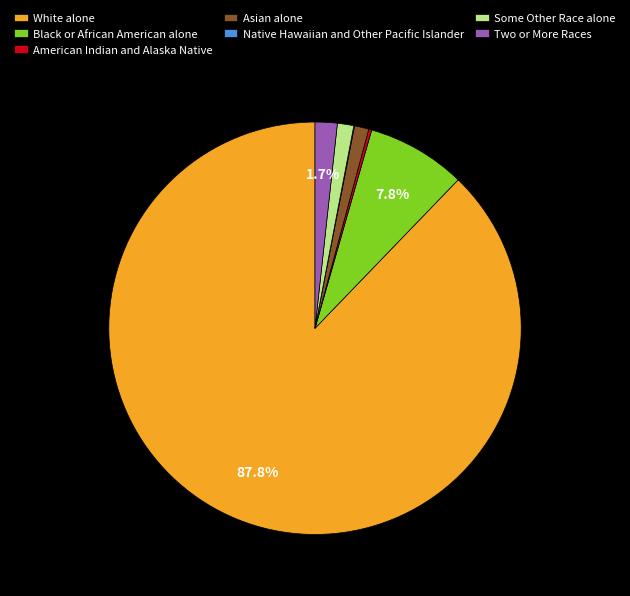

Does White alone represent more than half of the total?

Yes